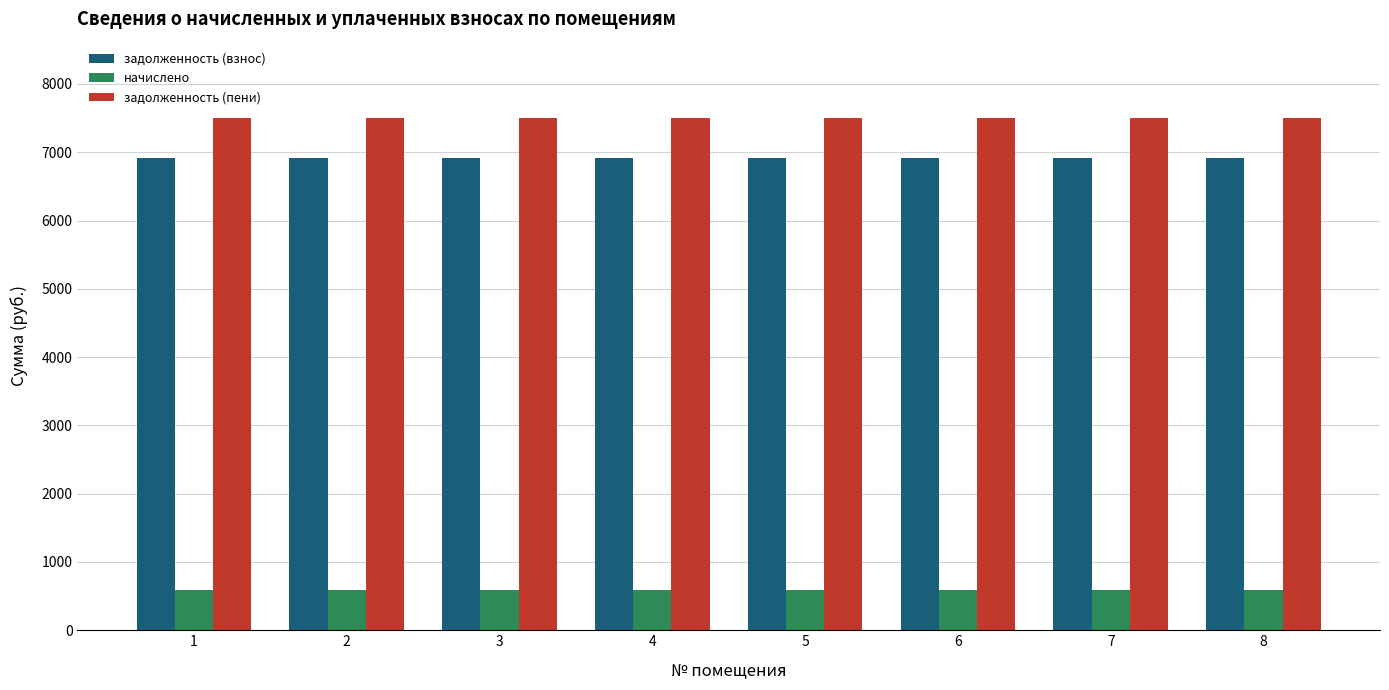

What is the value of the задолженность (пени) bar at the 2nd from the left?

7495.2